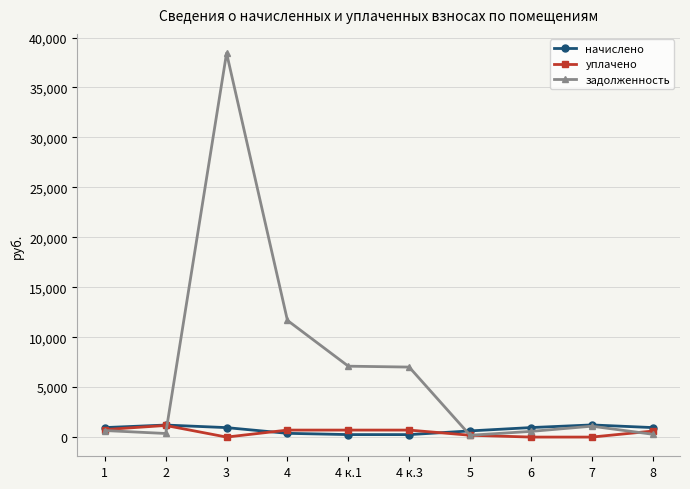

Where does the задолженность series first go above 1089?

3